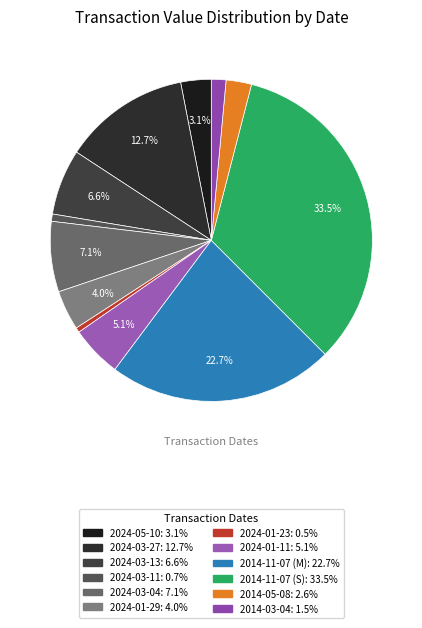

What percentage is the 2024-01-11 slice, to the nearest percent?

5%